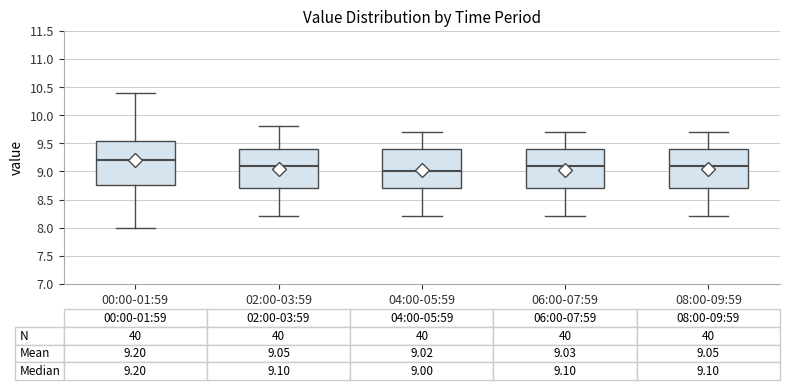

Comparing the boxes themselves (not the whiskers), which one is the tallest?

00:00-01:59